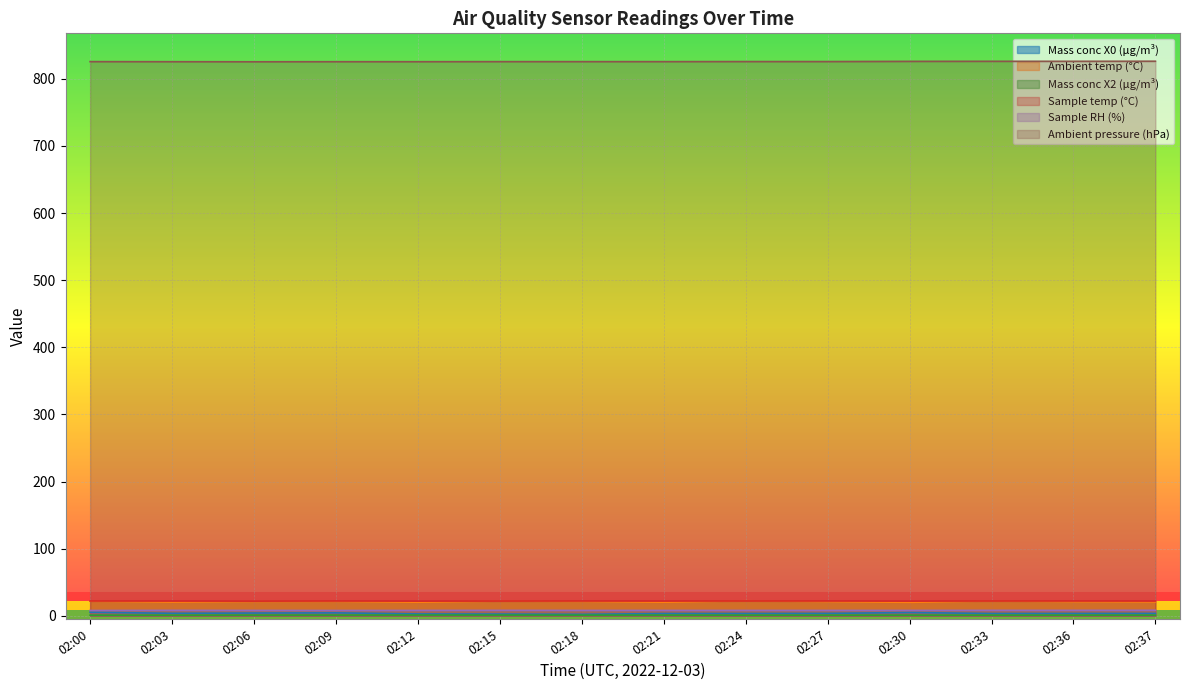

Is it true that Ambient temp (°C) equals 4.5 at 02:36?

False